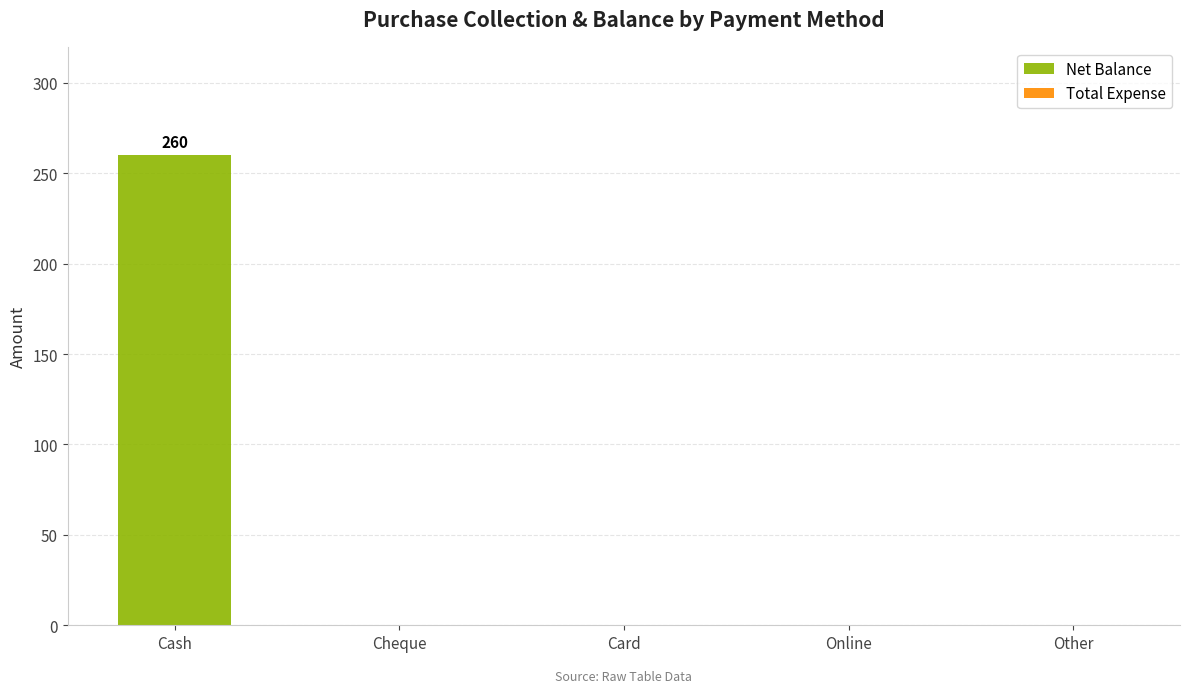

What is the greatest value displayed?

260